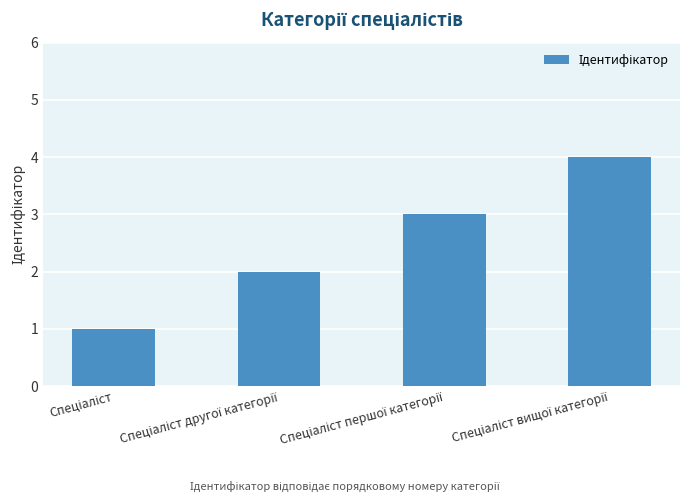

What is the sum of all values?

10